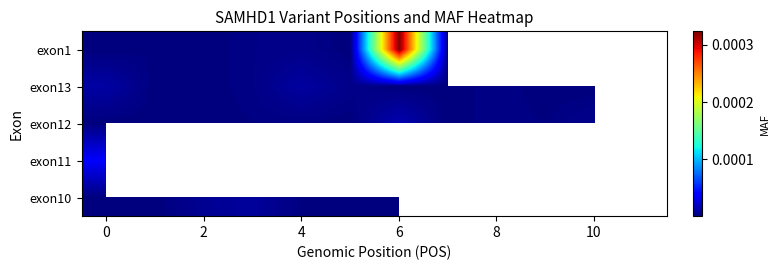

List the series in order of their overall mean, lowest first.

exon1, exon13, exon12, exon11, exon10